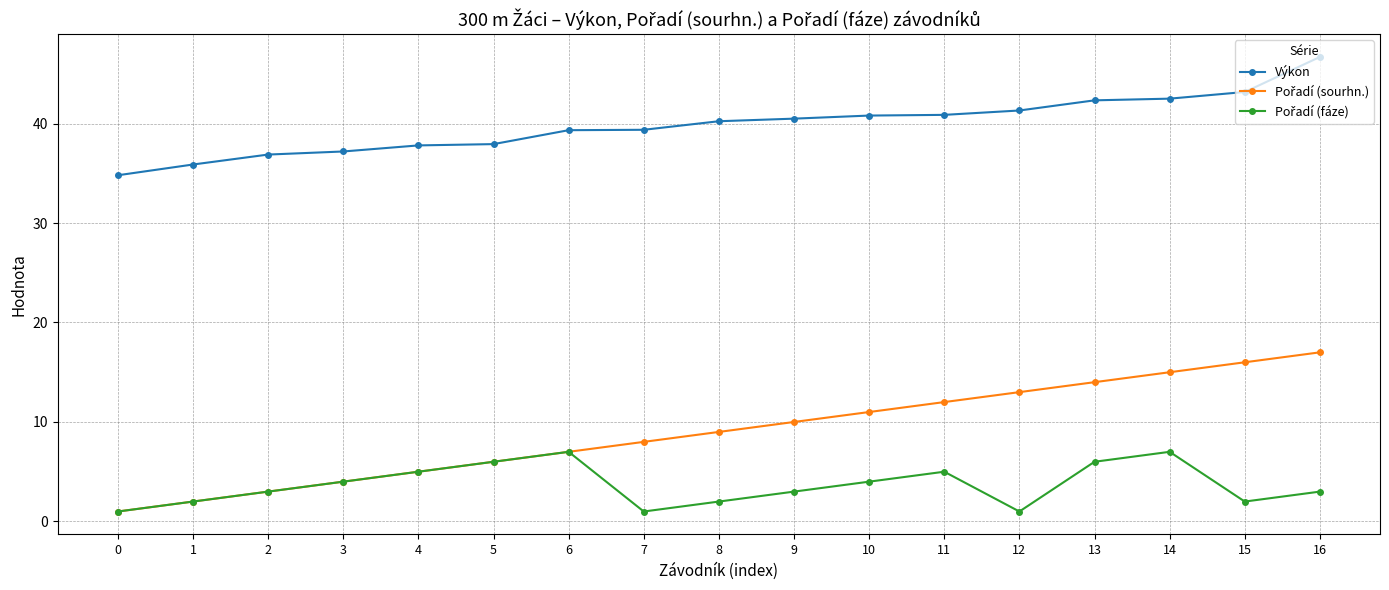

What is the spread (max minus min) of values at 4?

32.8